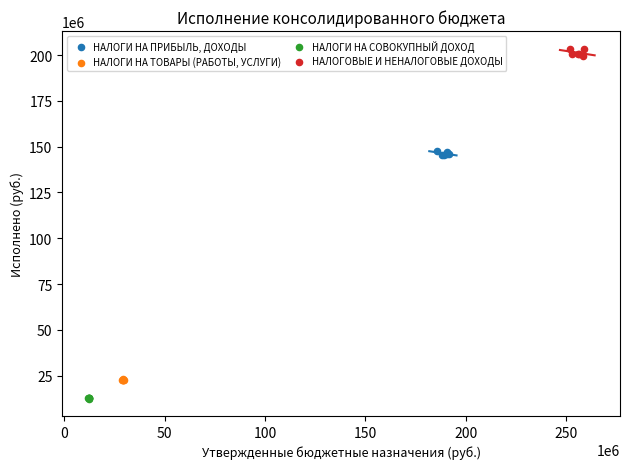

Which series contains the highest Y value?

НАЛОГОВЫЕ И НЕНАЛОГОВЫЕ ДОХОДЫ